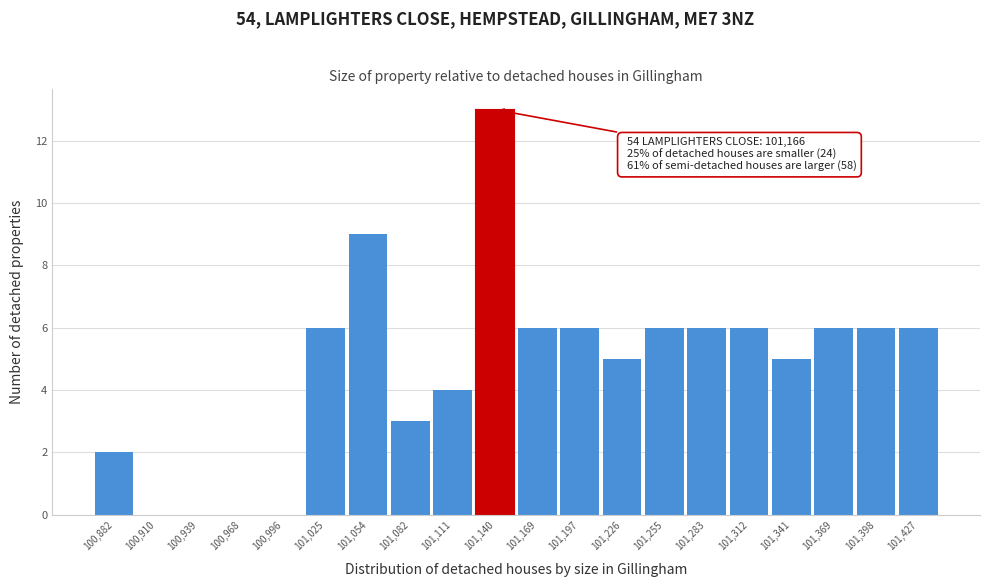

Reading right to left, list all the values displayed in this chart.

101,427=6	101,398=6	101,369=6	101,341=5	101,312=6	101,283=6	101,255=6	101,226=5	101,197=6	101,169=6	101,140=13	101,111=4	101,082=3	101,054=9	101,025=6	100,996=0	100,968=0	100,939=0	100,910=0	100,882=2